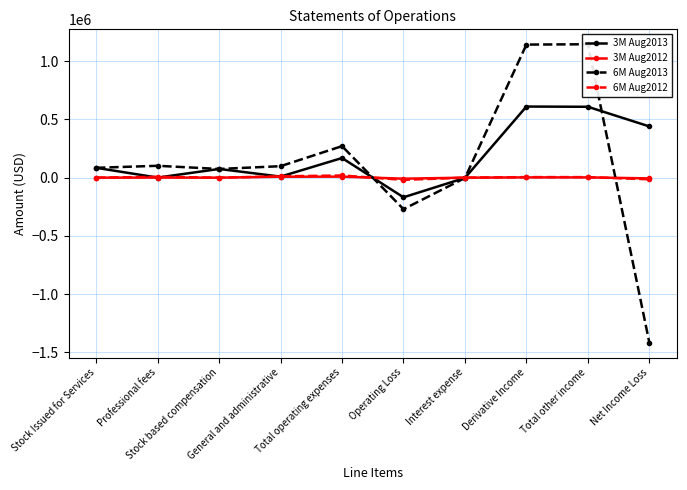

Read the 6M Aug2013 value at Professional fees.

101917